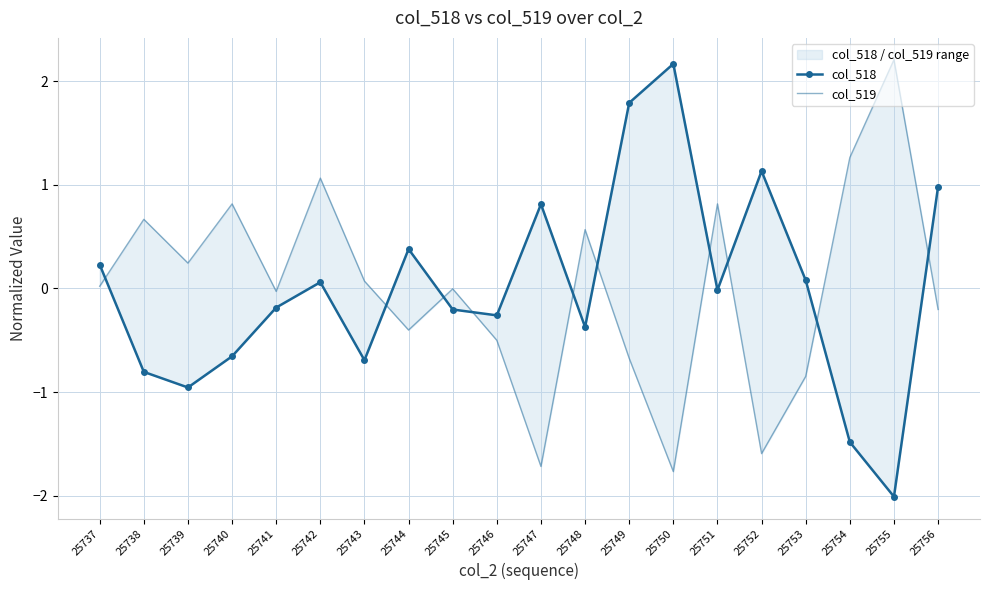

How many negative values does the col_518 series have?

11